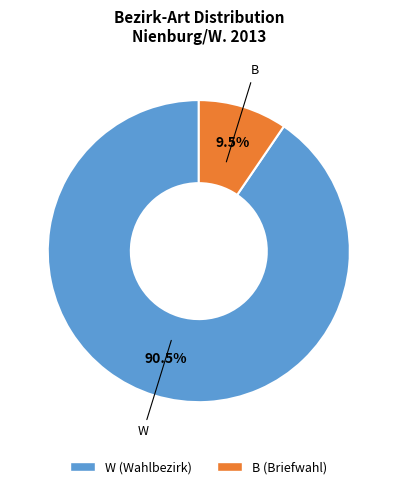

Which category has the biggest portion of the pie?

W